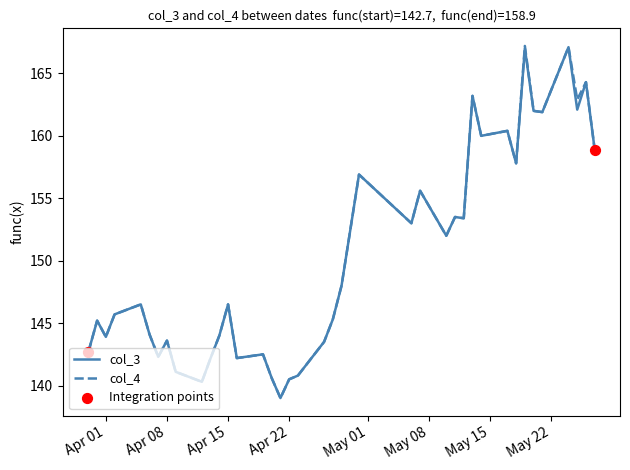

What is the highest value of the col_3 series?

167.1